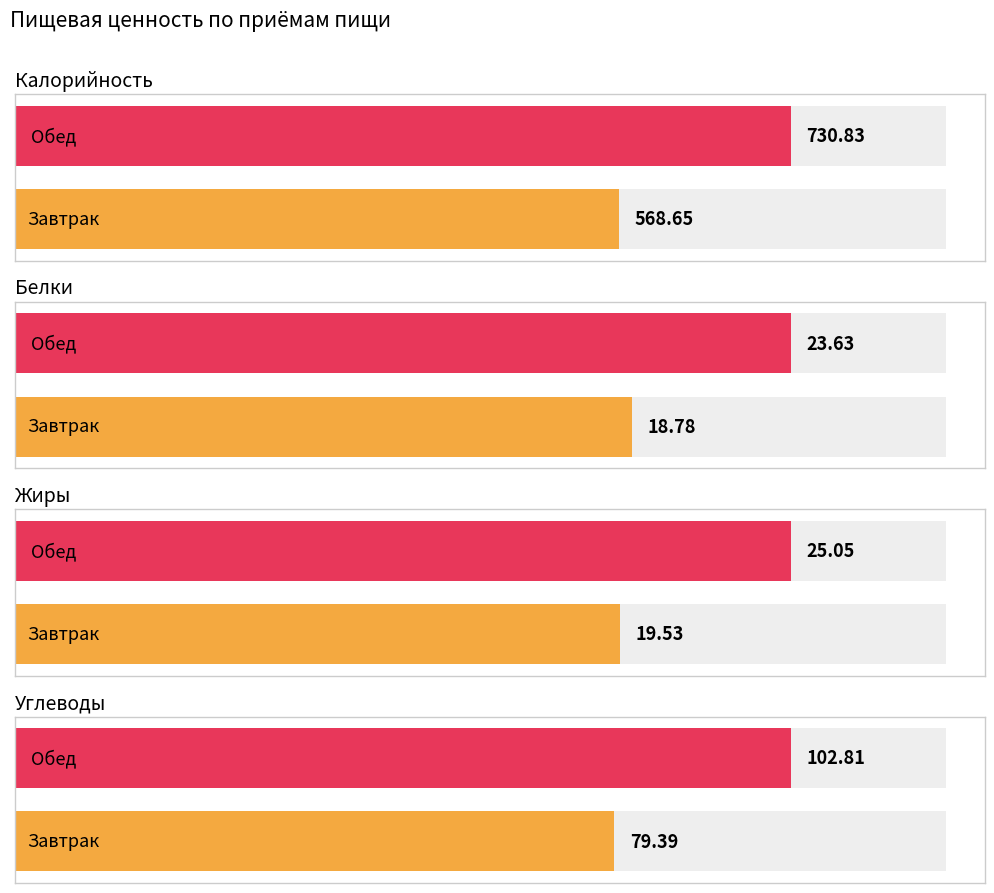

What is the minimum value for Жиры?

19.5